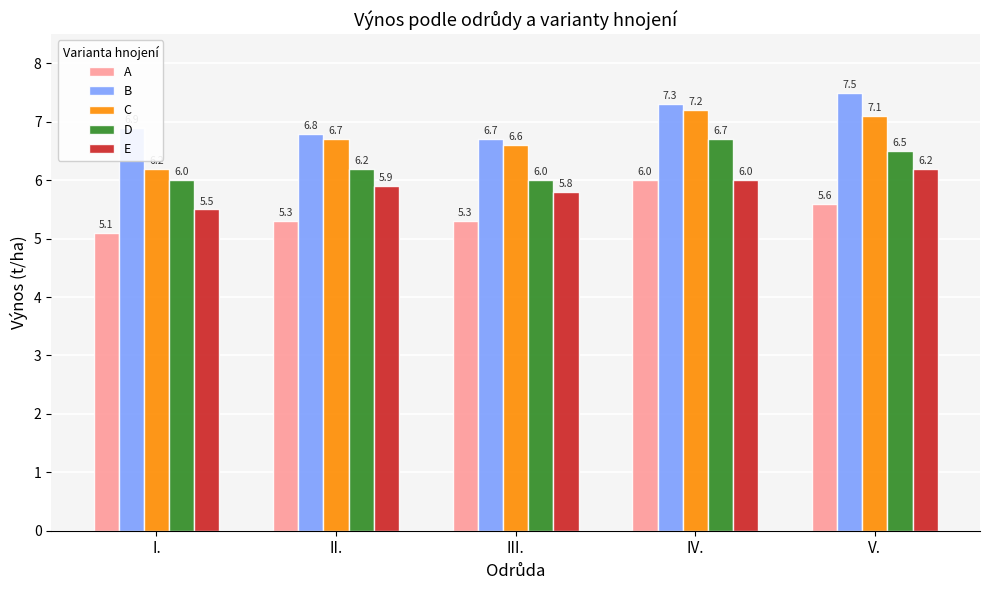

Reading right to left, list all the values displayed in this chart.

A: 5.6	6.0	5.3	5.3	5.1
B: 7.5	7.3	6.7	6.8	6.9
C: 7.1	7.2	6.6	6.7	6.2
D: 6.5	6.7	6.0	6.2	6.0
E: 6.2	6.0	5.8	5.9	5.5